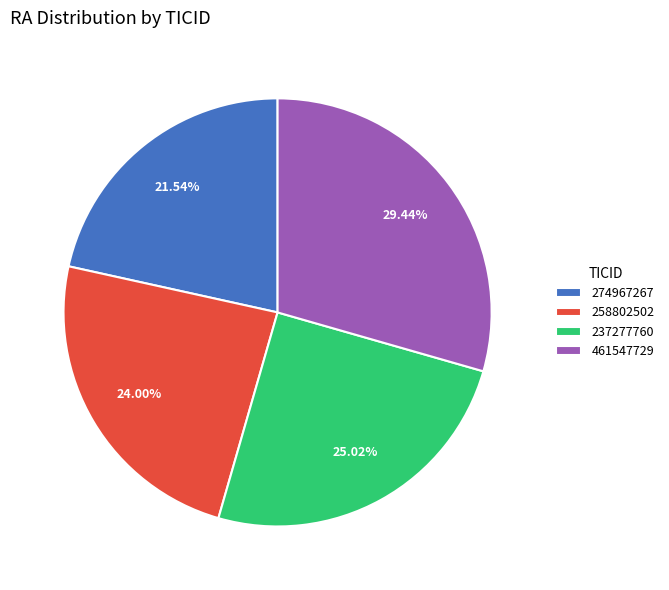

Which slice is the largest?

461547729